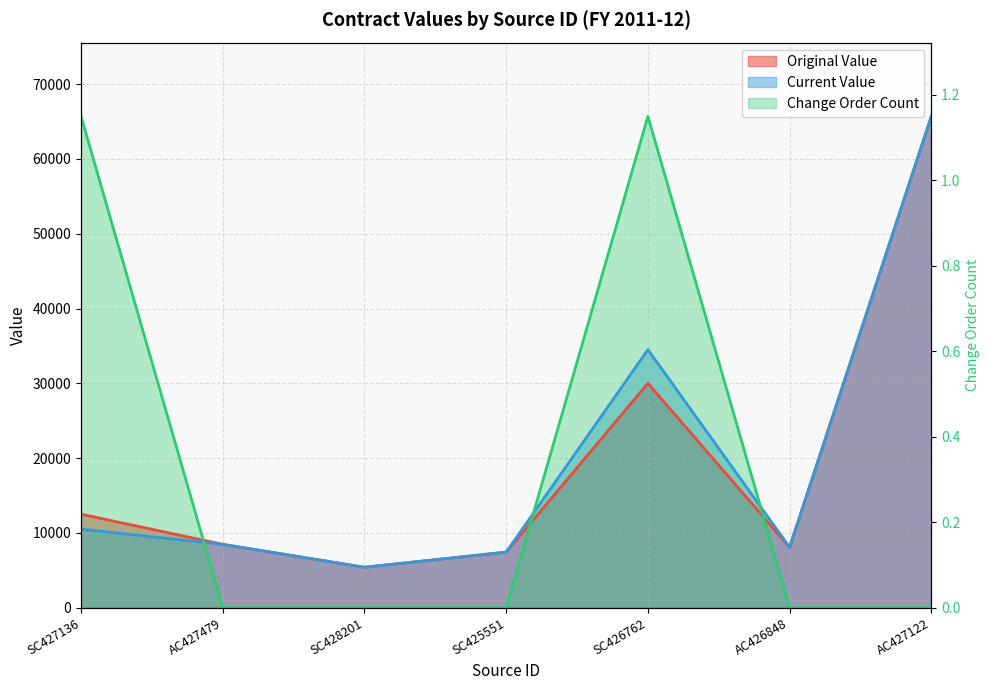

True or false: current_value and original_value intersect in this chart.

False